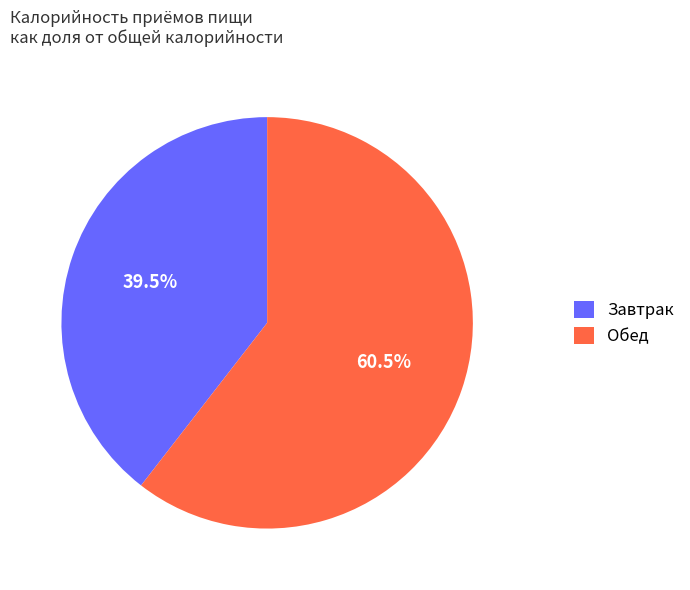

Which slice is the smallest?

Завтрак